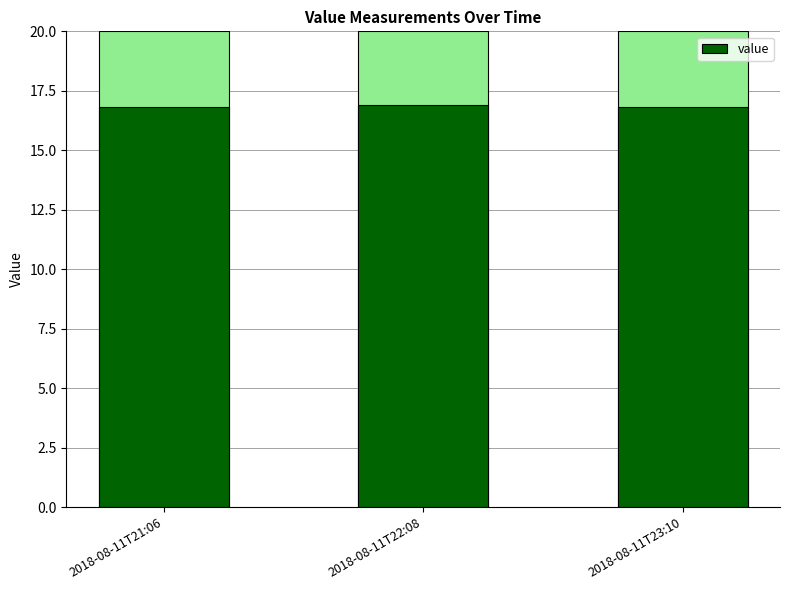

What is the approximate value at 2018-08-11T21:06?

16.8